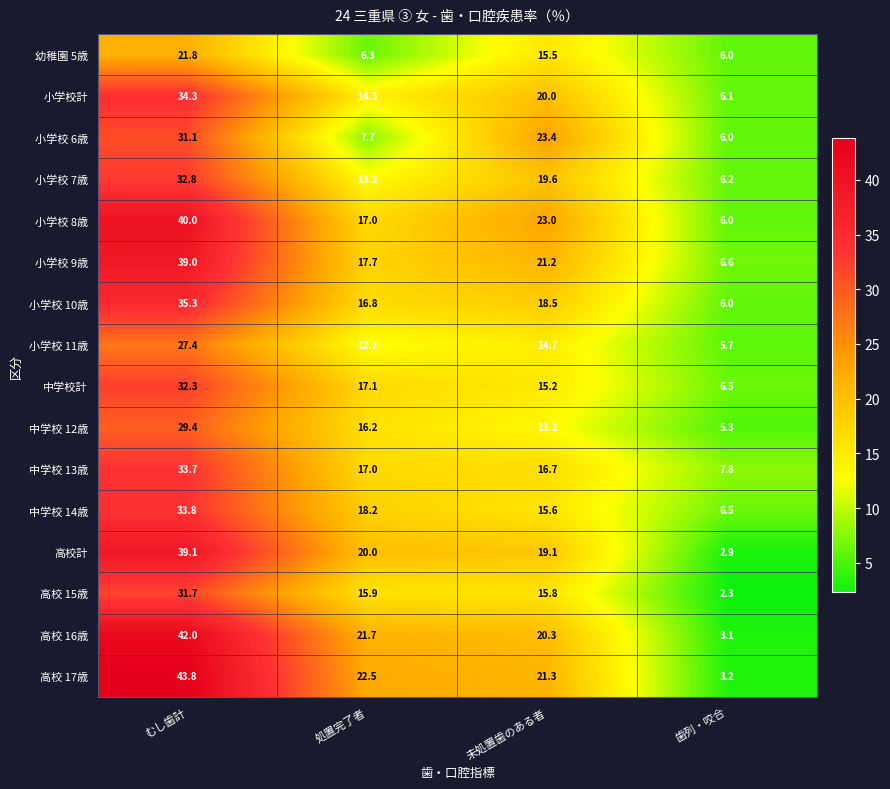

The 小学校 8歳 series shows 17.0 at 処置完了者. True or false?

True